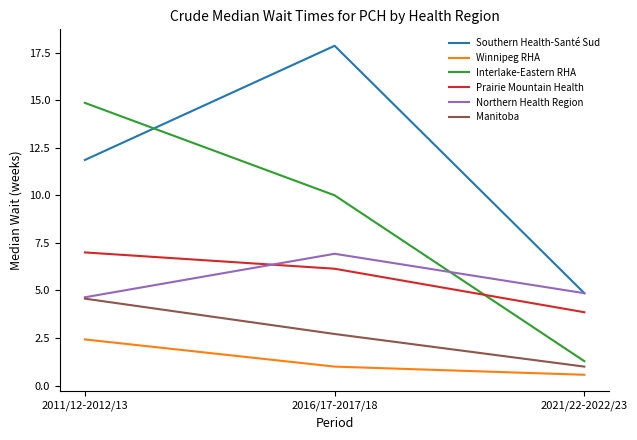

Read the Manitoba value at 2011/12-2012/13.

4.6